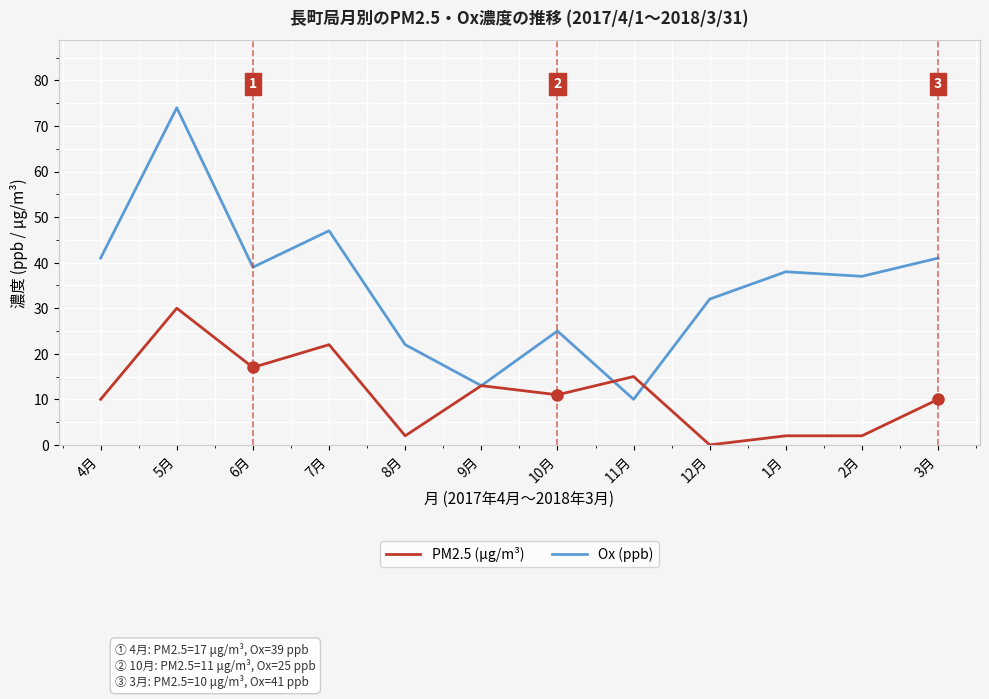

What is the sum of all PM2.5 (μg/m³) values?

134